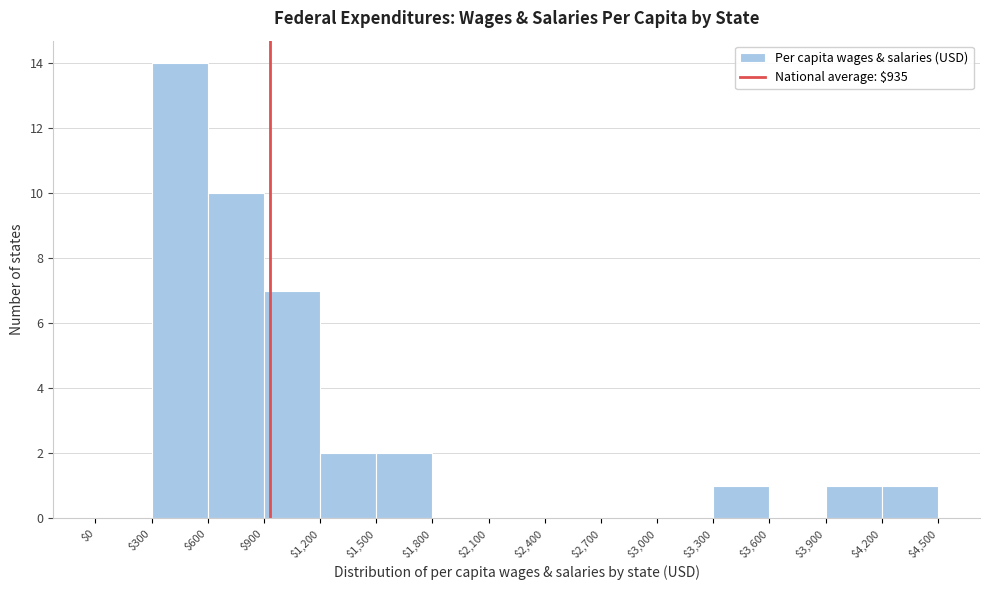

Reading left to right, list every bar in this chart as the range it spans on the x-axis followed by its height. The values are not printed on the chart, so give them approximately, as read against the axis.

$0 to $300: 0
$300 to $600: 14
$600 to $900: 10
$900 to $1,200: 7
$1,200 to $1,500: 2
$1,500 to $1,800: 2
$1,800 to $2,100: 0
$2,100 to $2,400: 0
$2,400 to $2,700: 0
$2,700 to $3,000: 0
$3,000 to $3,300: 0
$3,300 to $3,600: 1
$3,600 to $3,900: 0
$3,900 to $4,200: 1
$4,200 to $4,500: 1